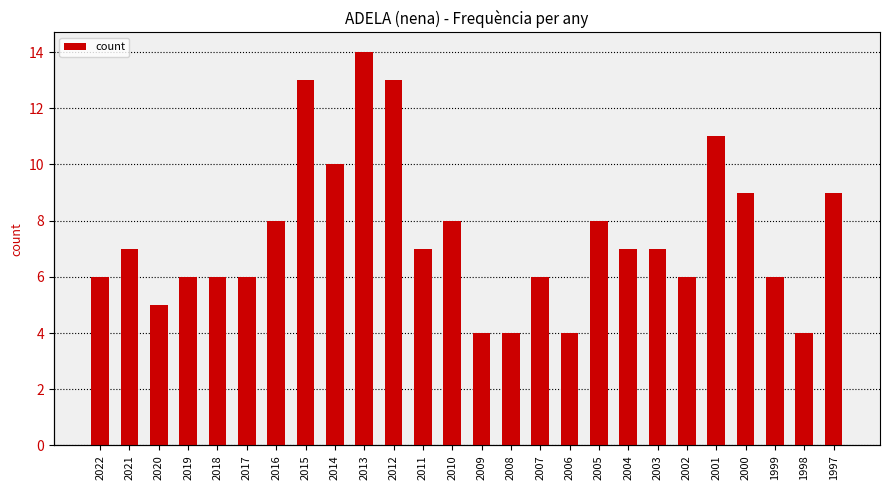

What is the smallest value displayed?

4